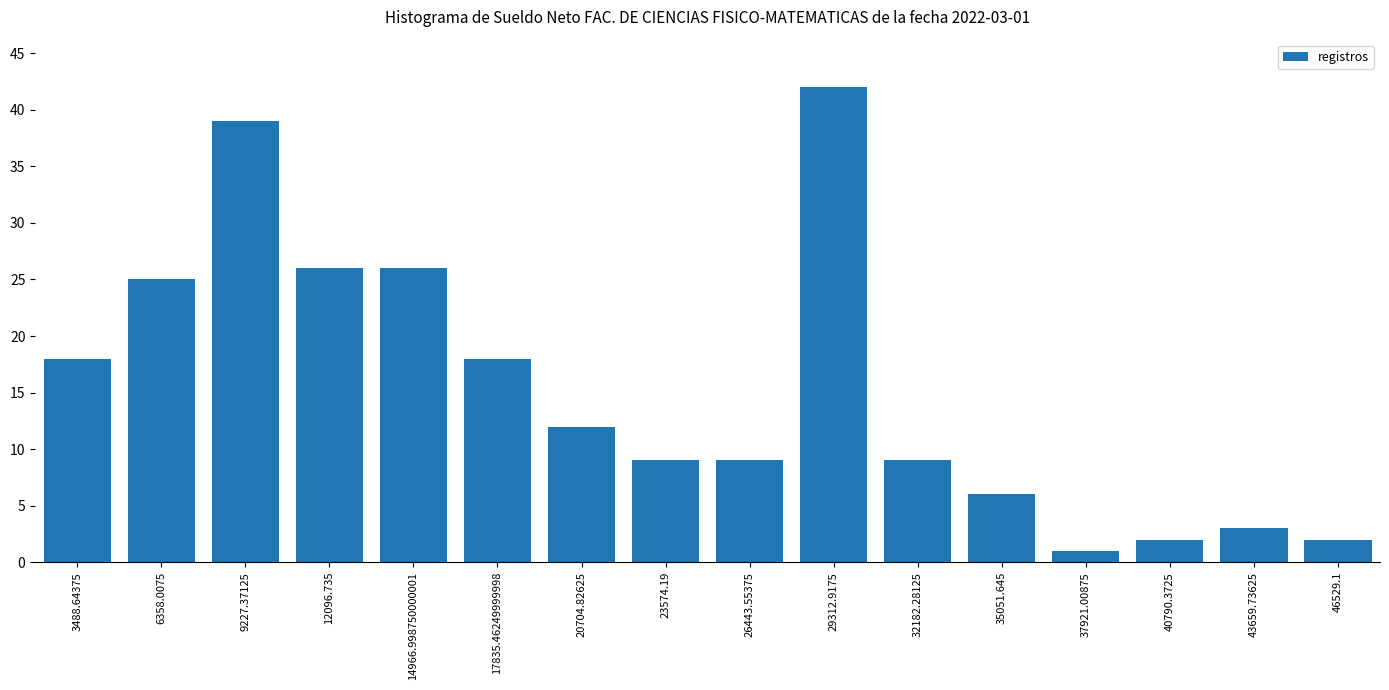

What is the difference between the maximum and minimum values?

41